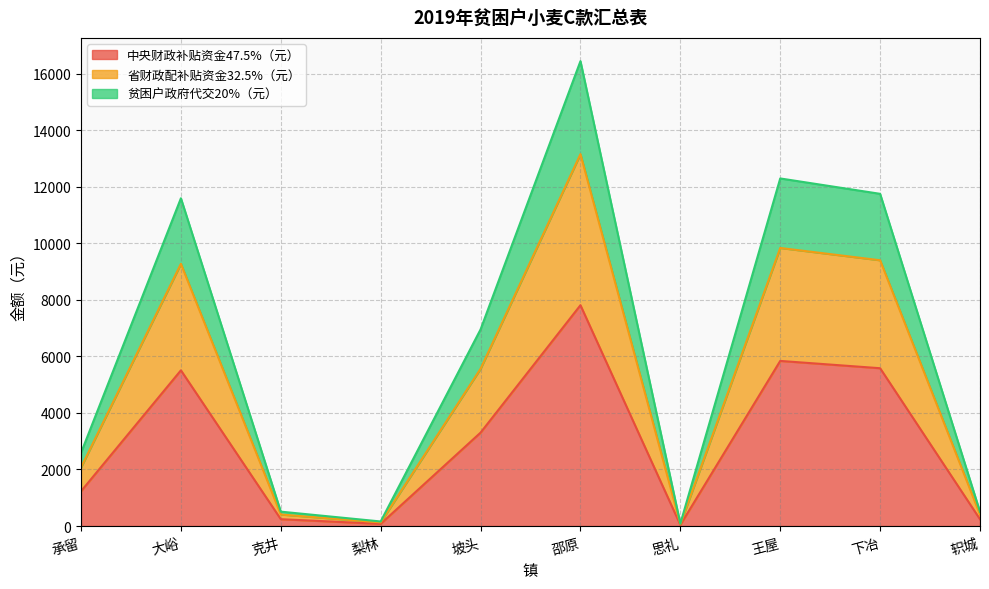

Where is 贫困户政府代交20%（元） nearest to the value 6611?

坡头